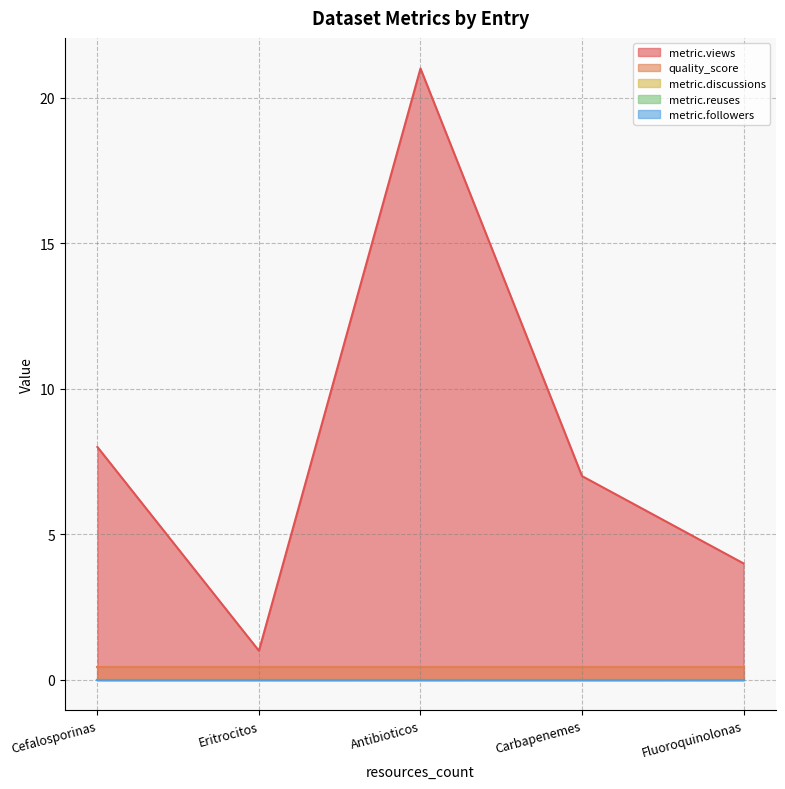

True or false: quality_score and metric.discussions intersect in this chart.

False